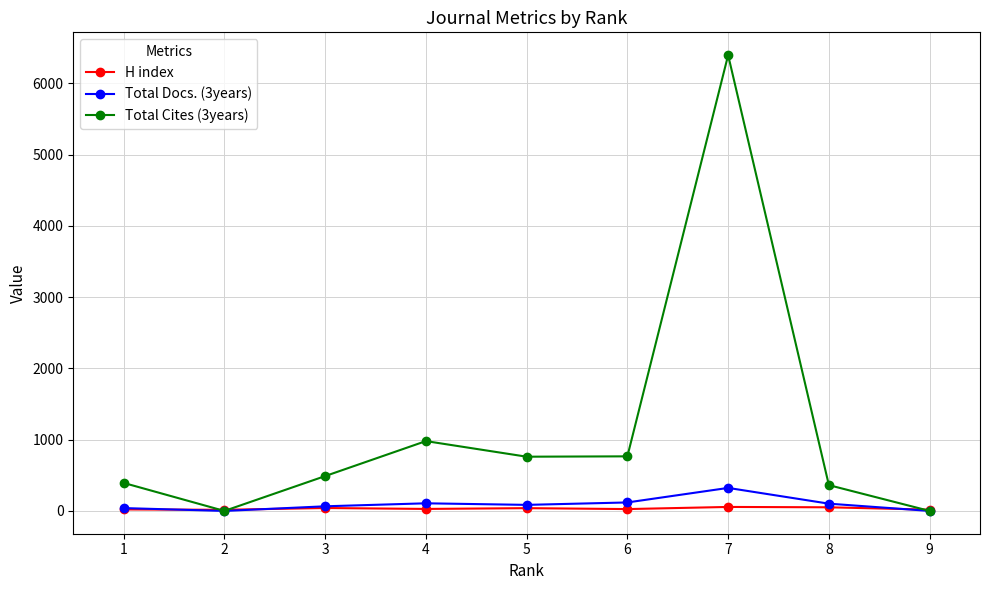

What is the difference between the second highest and minimum values in the Total Cites (3years) series?

980